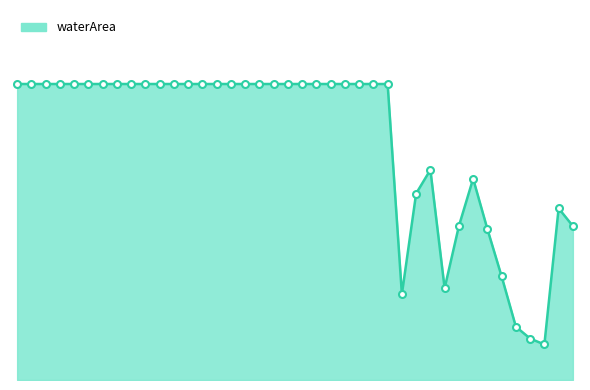

Reading left to right, what are all the values shown in this chart?

1.0	1.0	1.0	1.0	1.0	1.0	1.0	1.0	1.0	1.0	1.0	1.0	1.0	1.0	1.0	1.0	1.0	1.0	1.0	1.0	1.0	1.0	1.0	1.0	1.0	1.0	1.0	0.3	0.6	0.7	0.3	0.5	0.7	0.5	0.3	0.2	0.1	0.1	0.6	0.5